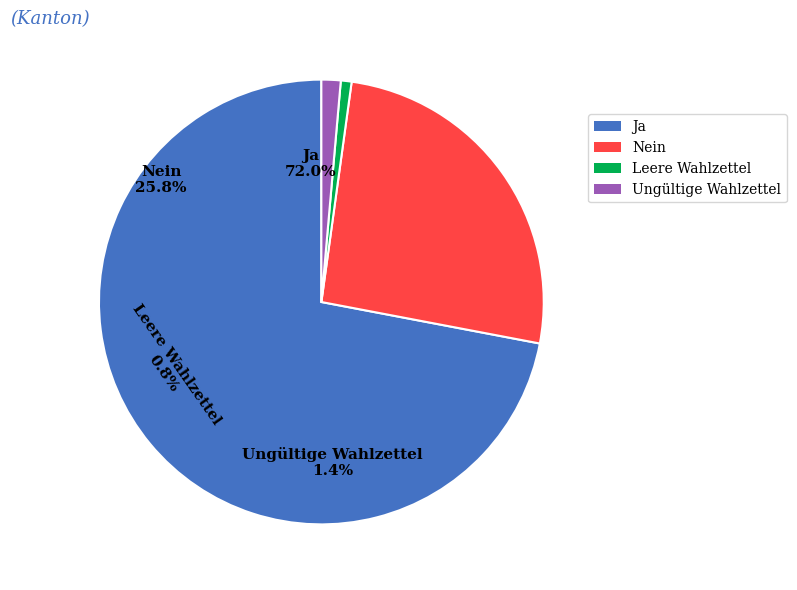

True or false: Leere Wahlzettel accounts for 1% of the total.

True